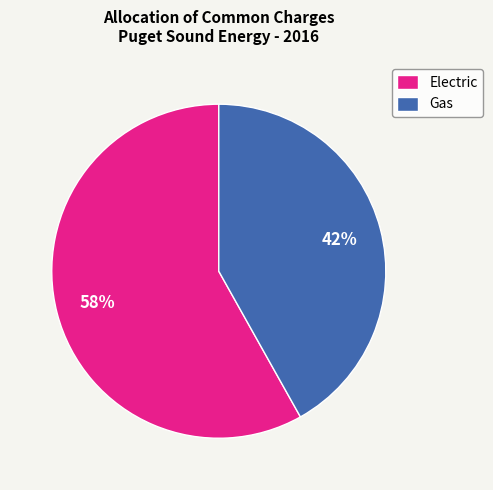

To the nearest percent, what portion does Gas represent?

42%